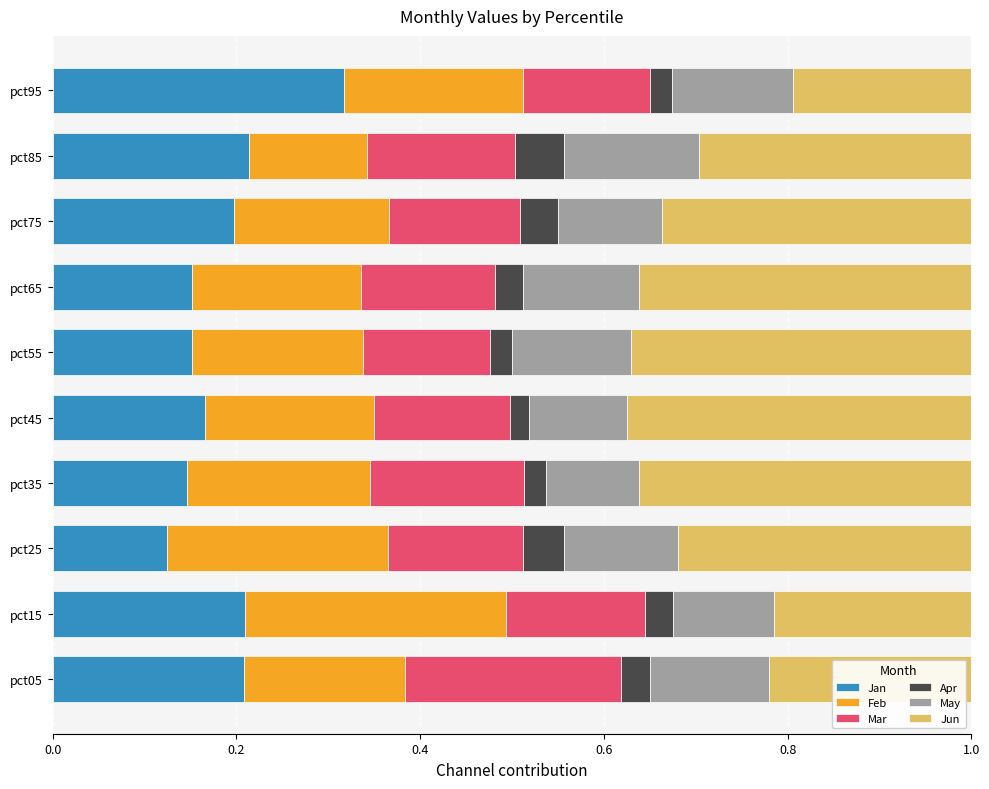

The Jan series shows 0.2 at pct05. True or false?

True